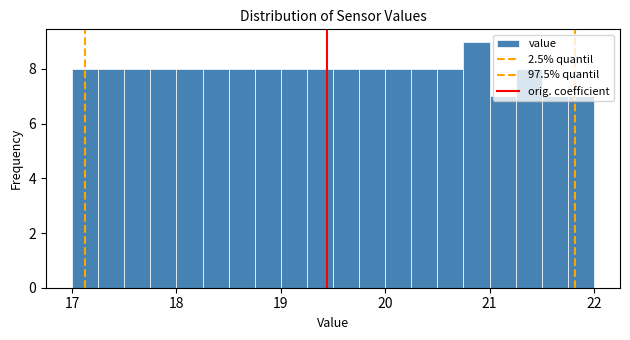

Read against the x-axis, roughly where is the centre of the tallest bar?

20.9